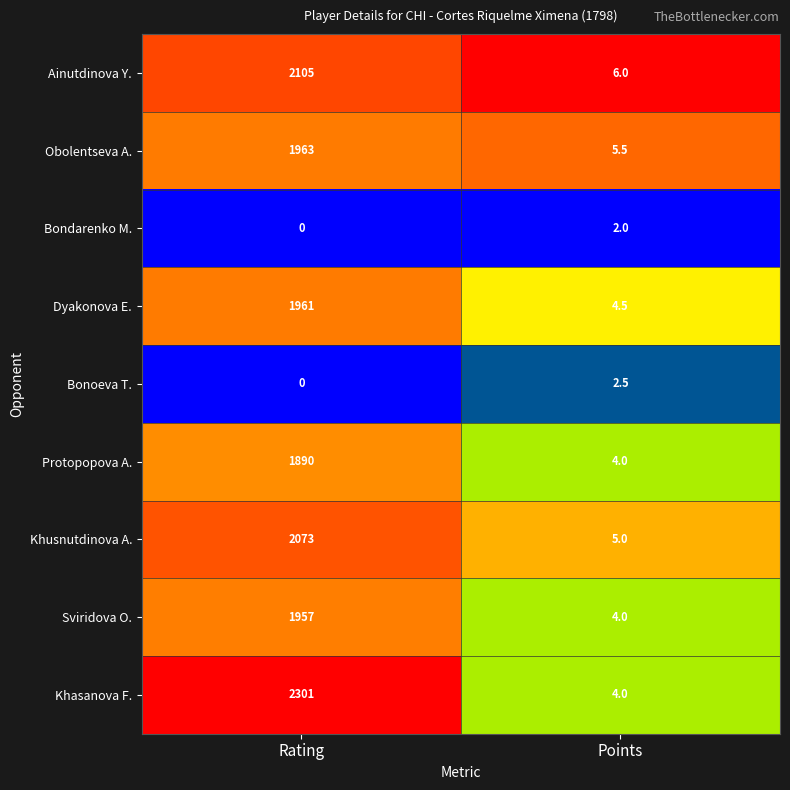

The value of Sviridova O. at Points is 1.7. True or false?

False